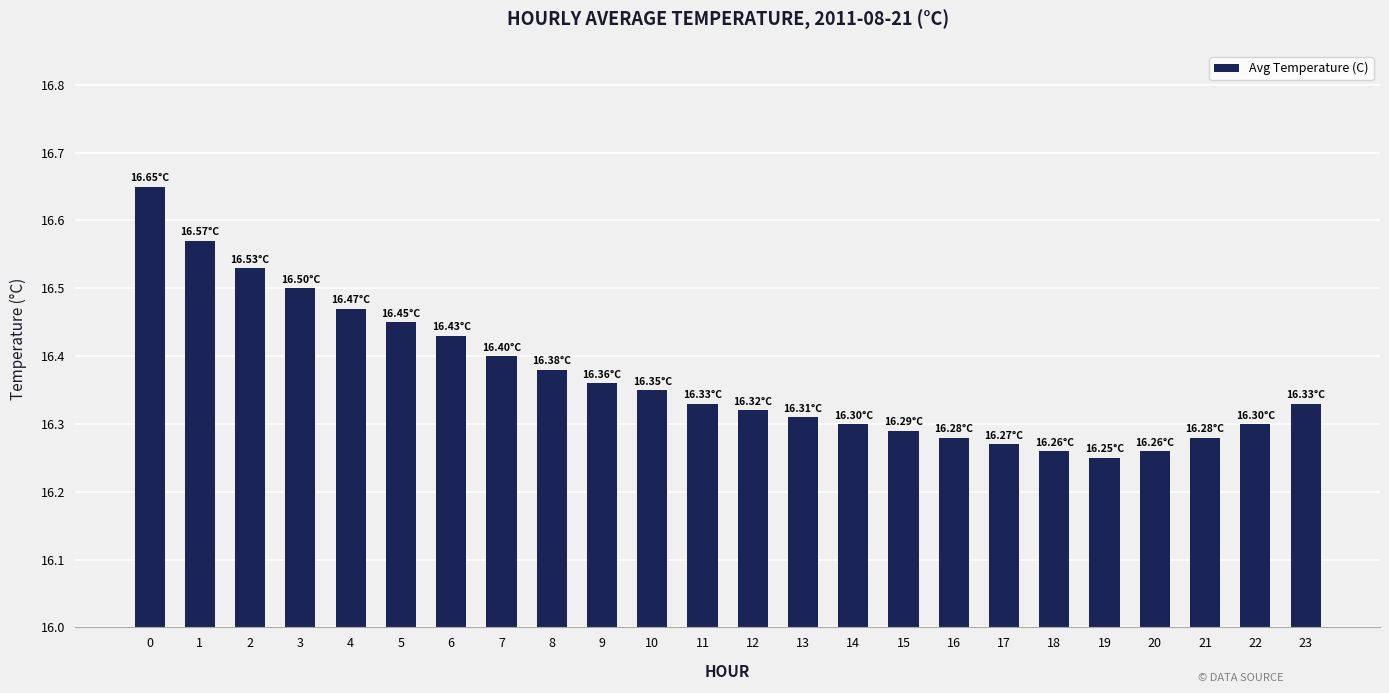

What is the difference between the maximum and minimum values?

0.4